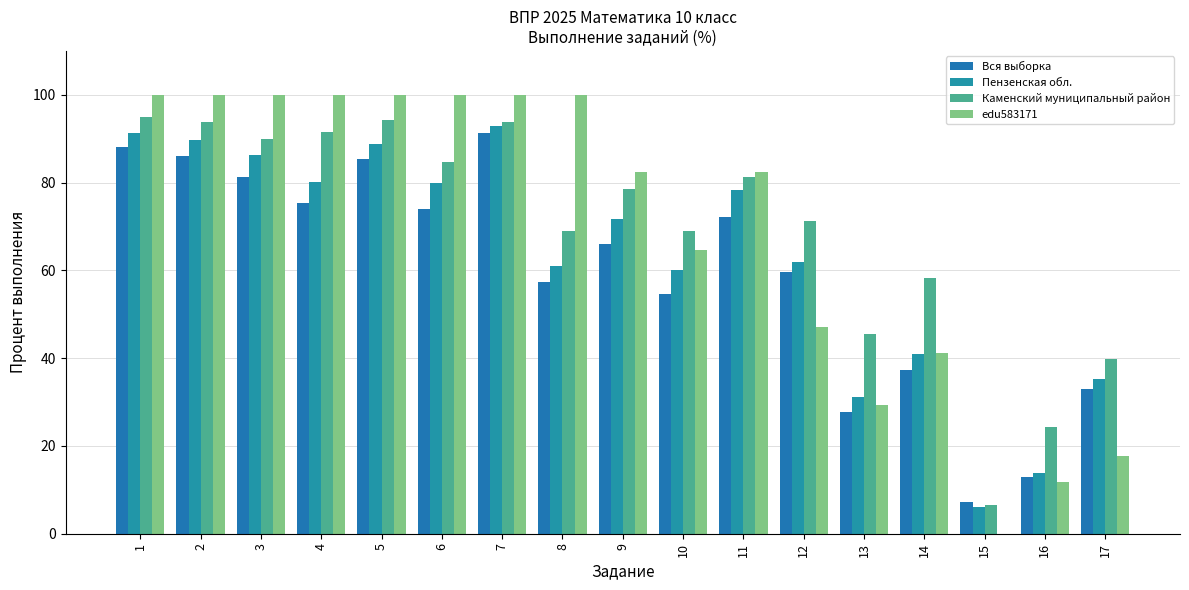

True or false: Каменский муниципальный район has a value of 45.5 at 13.

True